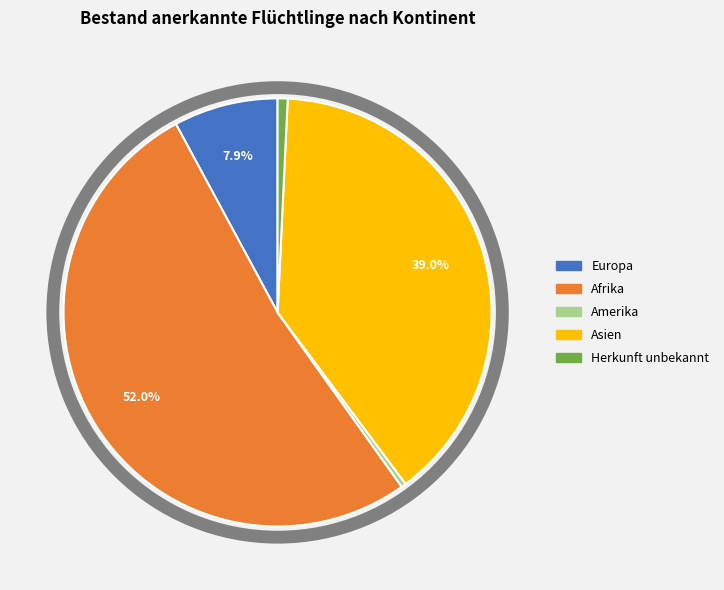

What is the smallest slice in the pie chart?

Amerika